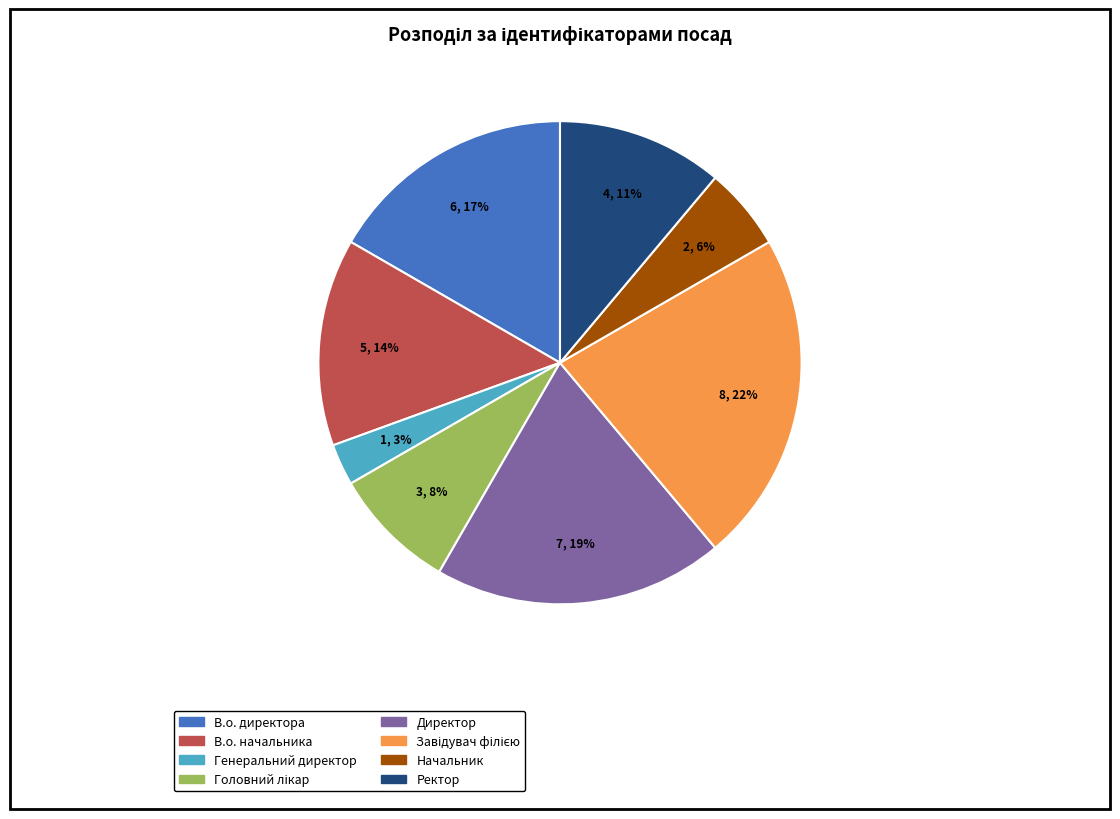

Between Начальник and Ректор, which is larger?

Ректор